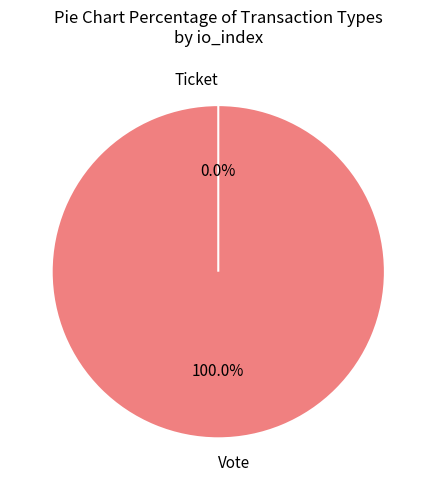

Combined, do Ticket and Vote account for over 50%?

Yes